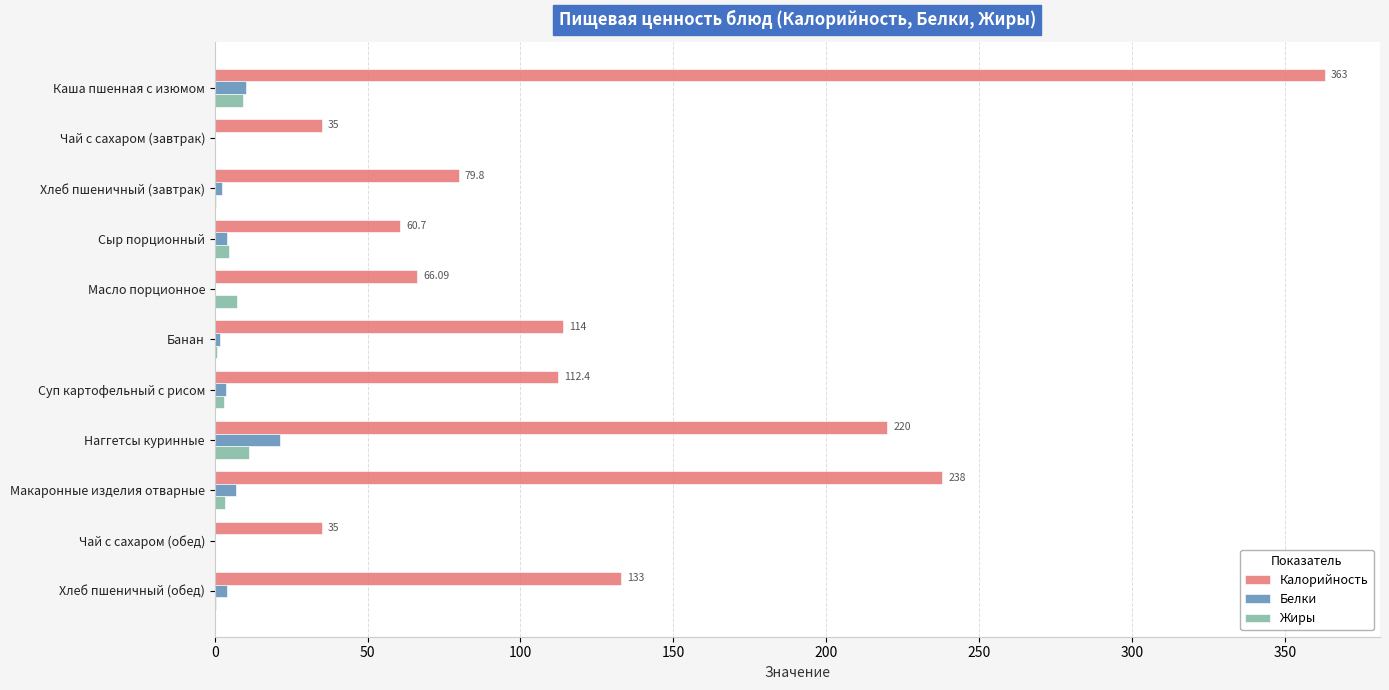

What are all the series names shown in the legend?

Калорийность, Белки, Жиры